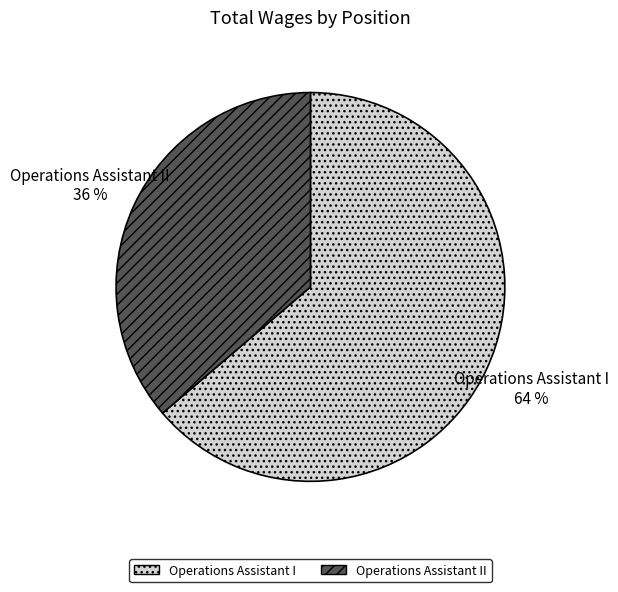

Is there a majority slice in this chart?

Yes